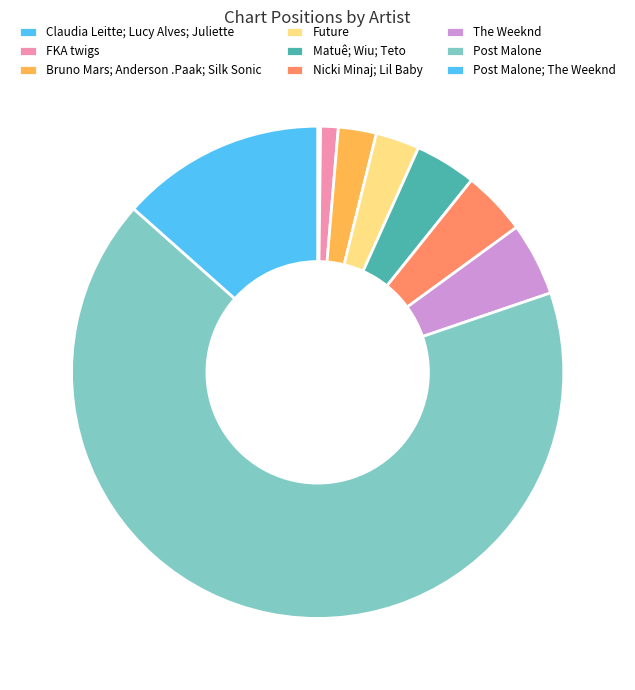

The The Weeknd slice represents 5% of the pie. True or false?

True